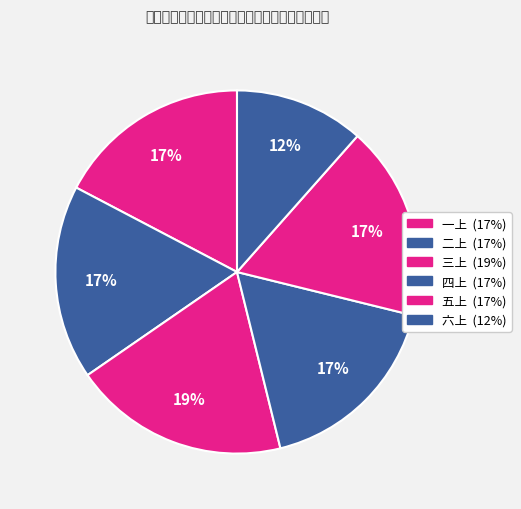

Is 二上 the majority of the pie?

No